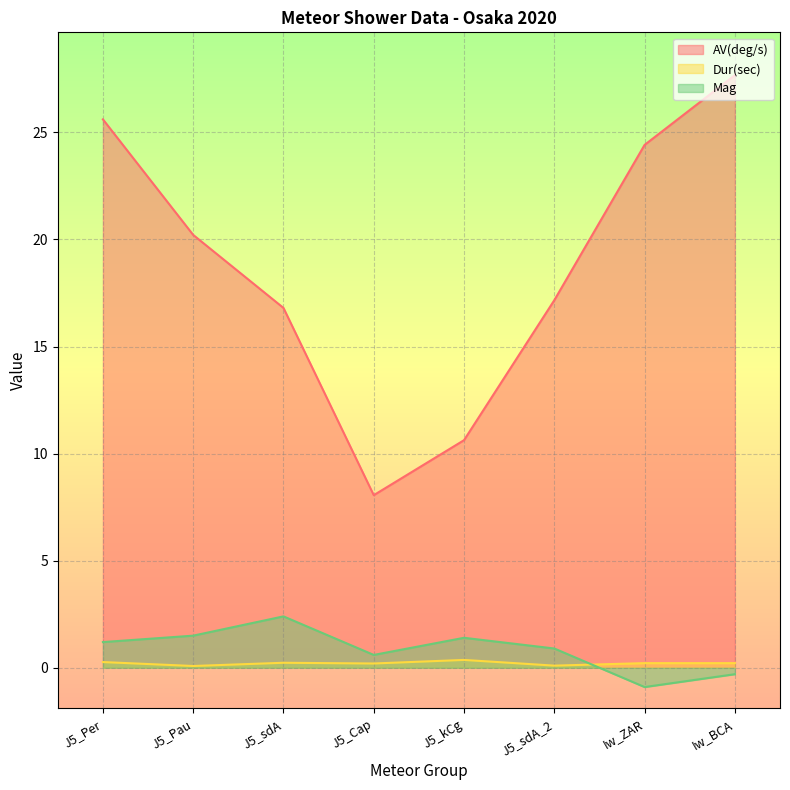

Which series has the largest total across all categories?

AV(deg/s)